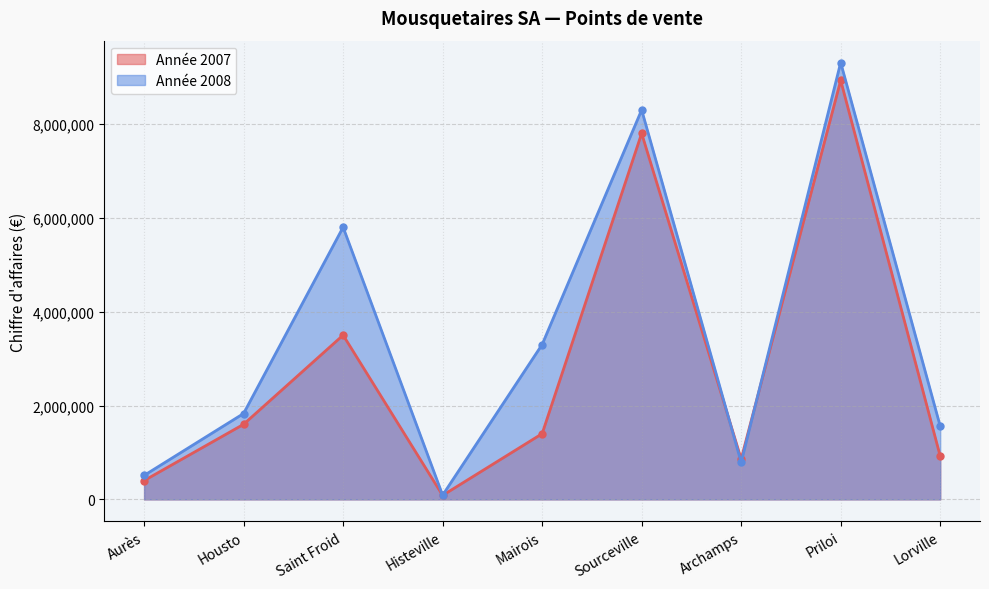

Which series has the largest range (max minus min)?

Année 2008